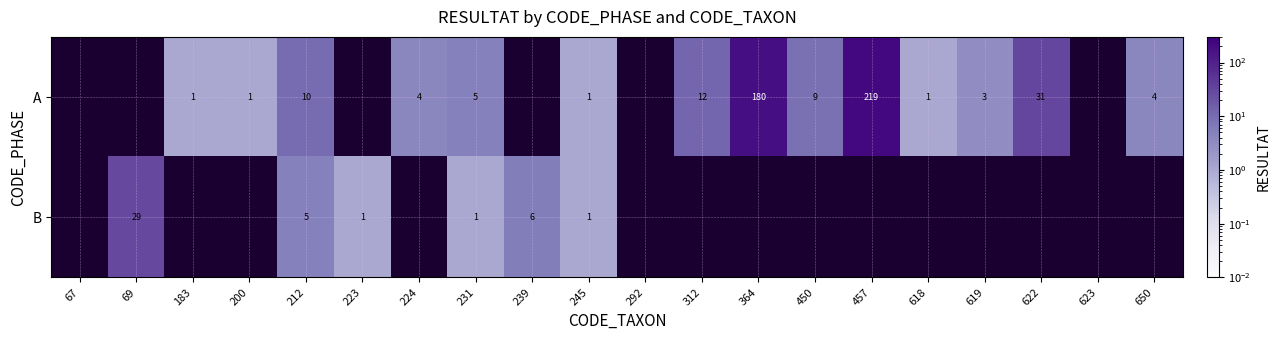

What is the sum of the A values at 619 and 231?

8